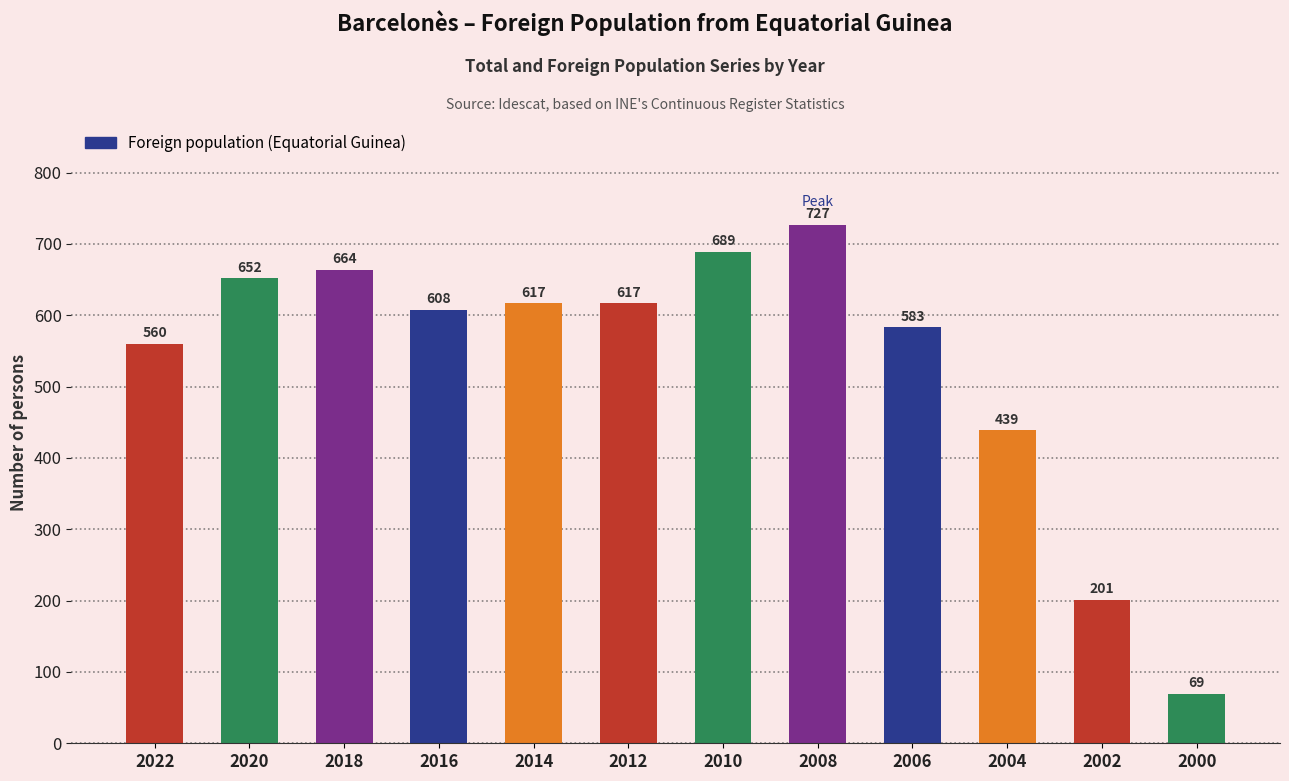

Reading left to right, transcribe all the data shown in this chart.

560	652	664	608	617	617	689	727	583	439	201	69